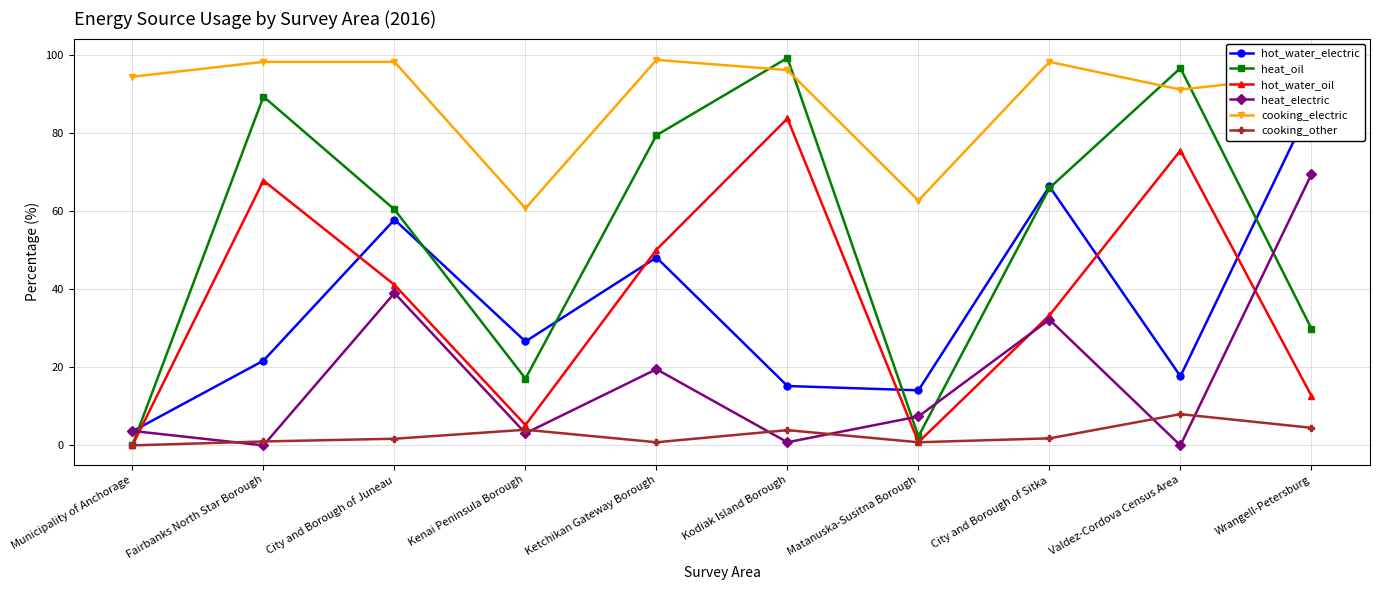

What is the sum of all cooking_electric values?

893.1